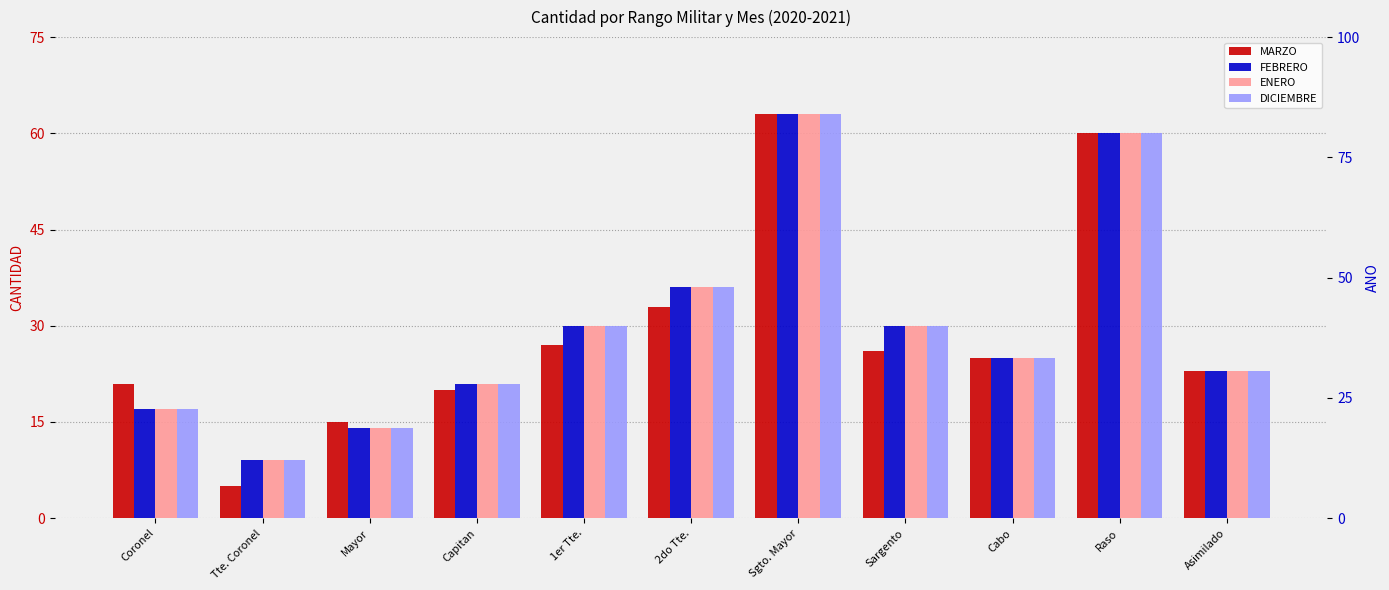

Where does the DICIEMBRE series first go above 25?

1er Tte.